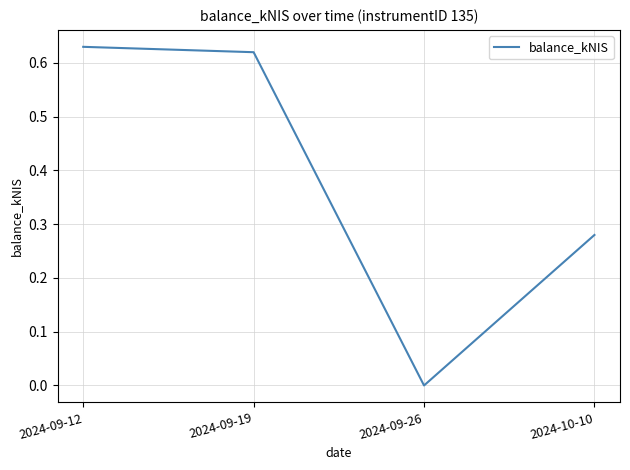

Rank the categories by value from lowest to highest.

2024-09-26, 2024-10-10, 2024-09-19, 2024-09-12